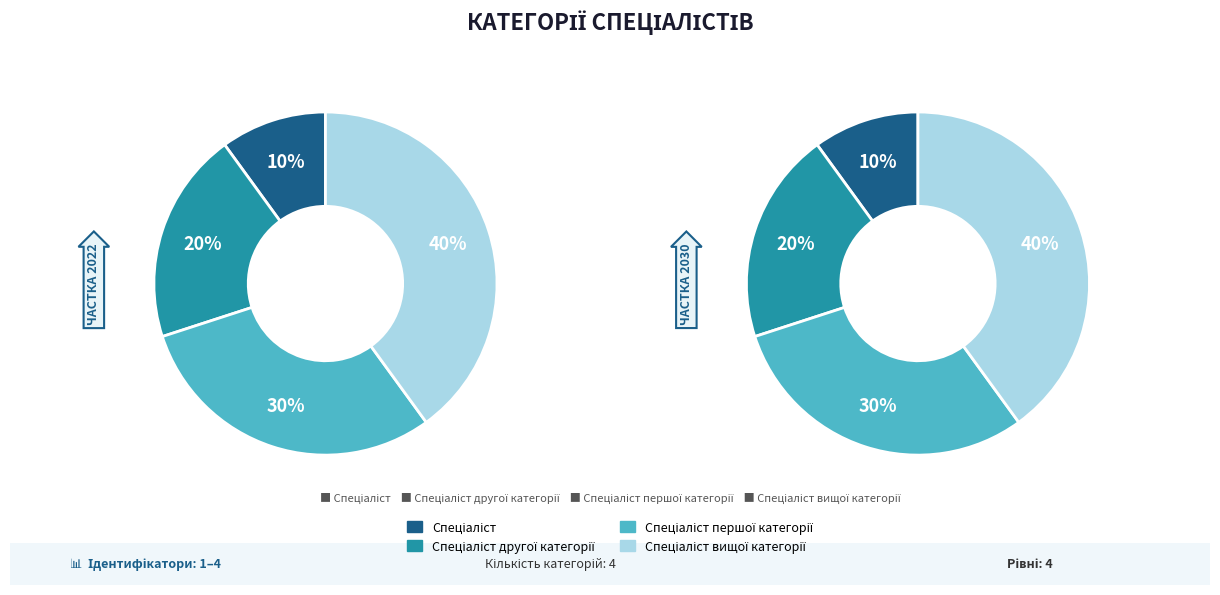

How much of the chart is everything except Спеціаліст вищої категорії?

60.0%